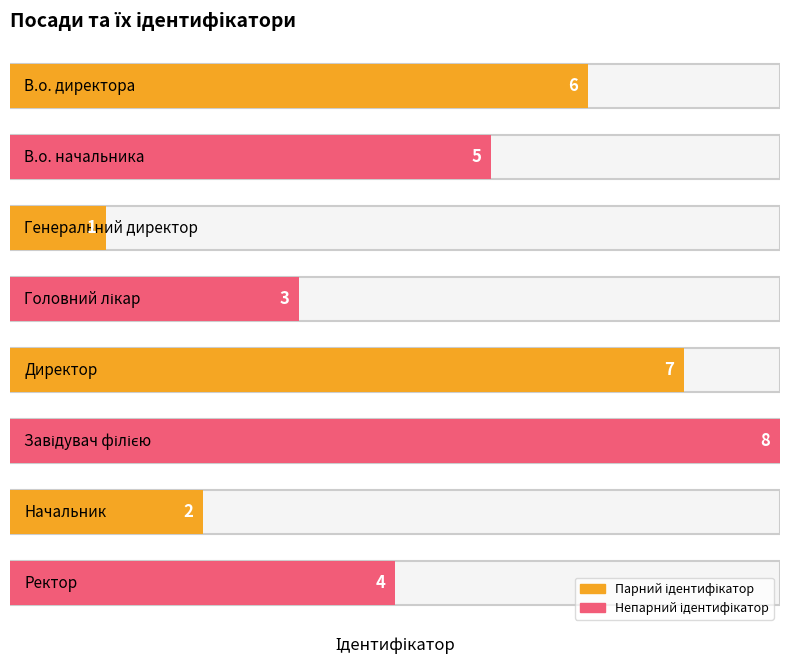

Rank the categories by value from highest to lowest.

Завідувач філією, Директор, В.о. директора, В.о. начальника, Ректор, Головний лікар, Начальник, Генеральний директор